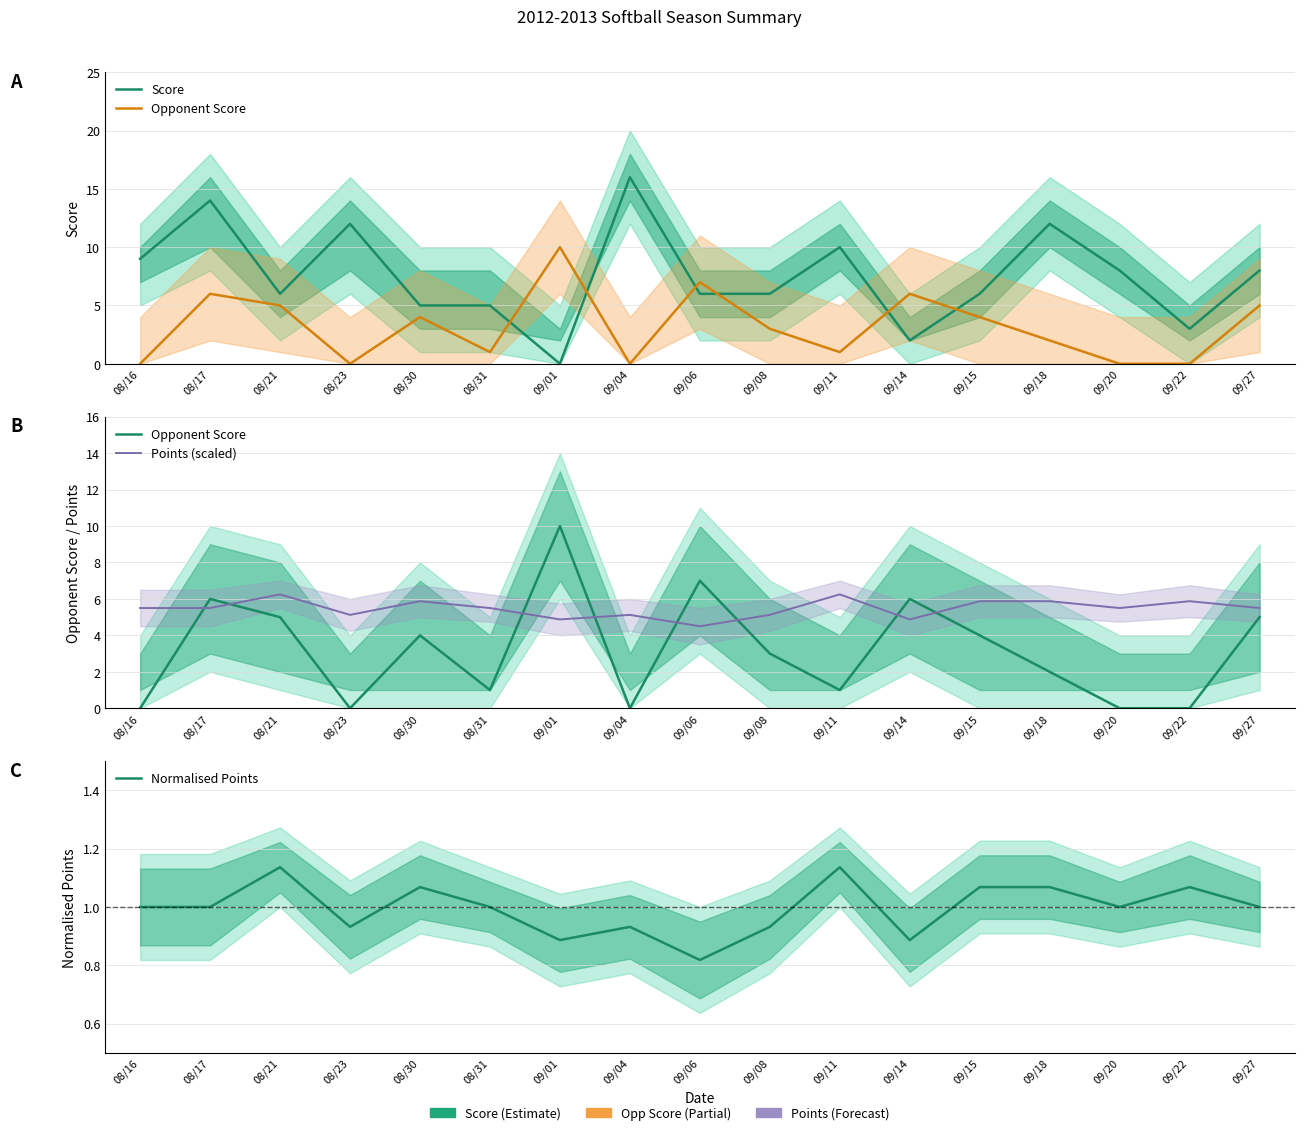

What is the label of the 7th point from the left?

09/01